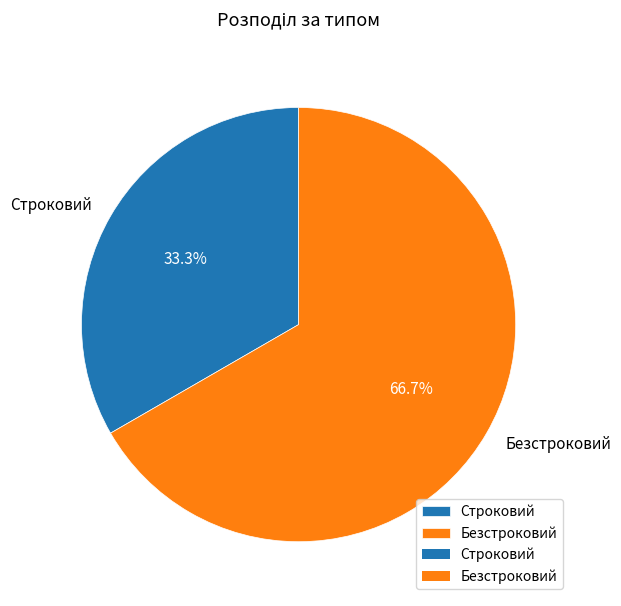

Which slice represents more than half of the pie?

Безстроковий